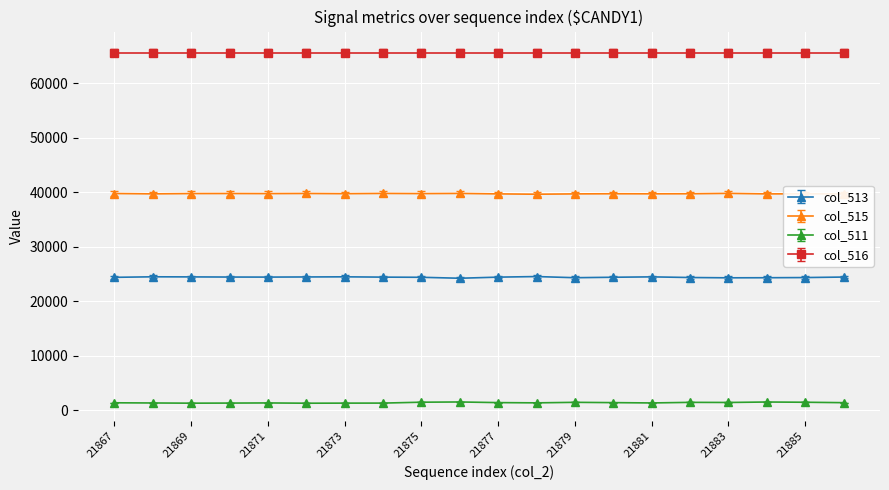

True or false: col_515 and col_511 cross at least once.

False